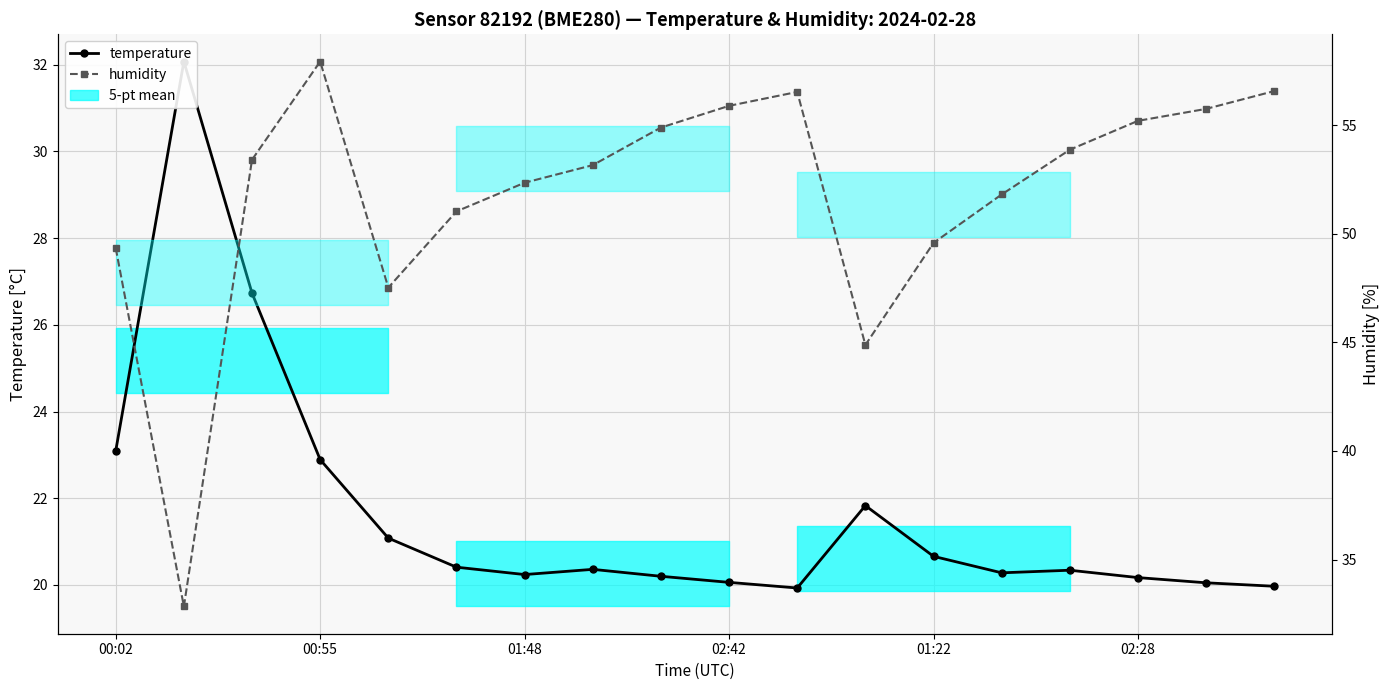

True or false: humidity and temperature intersect in this chart.

False